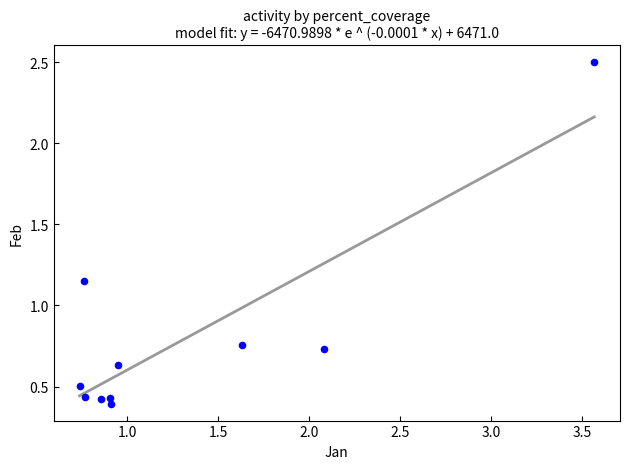

What is the range of X values (max minus min)?

2.8